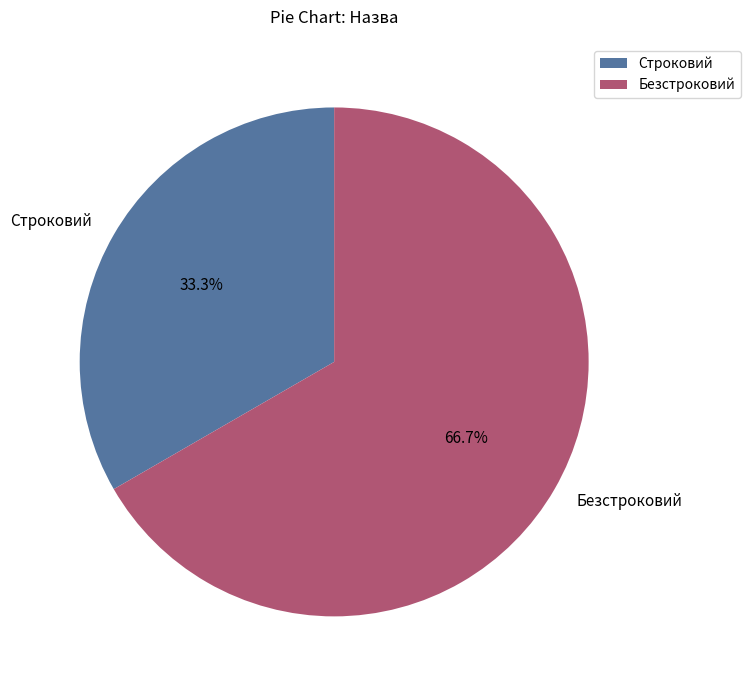

Which category accounts for the majority?

Безстроковий